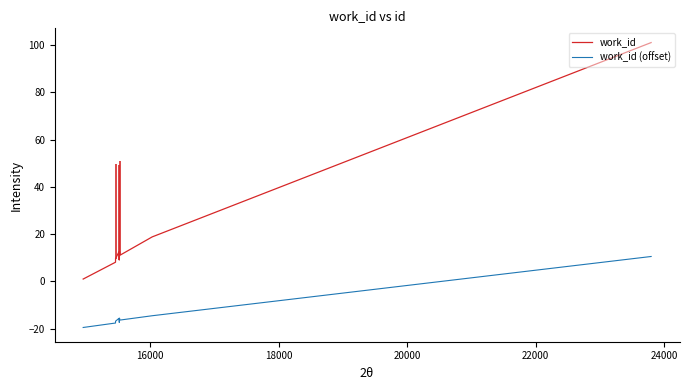

Which series has the widest spread of values?

work_id